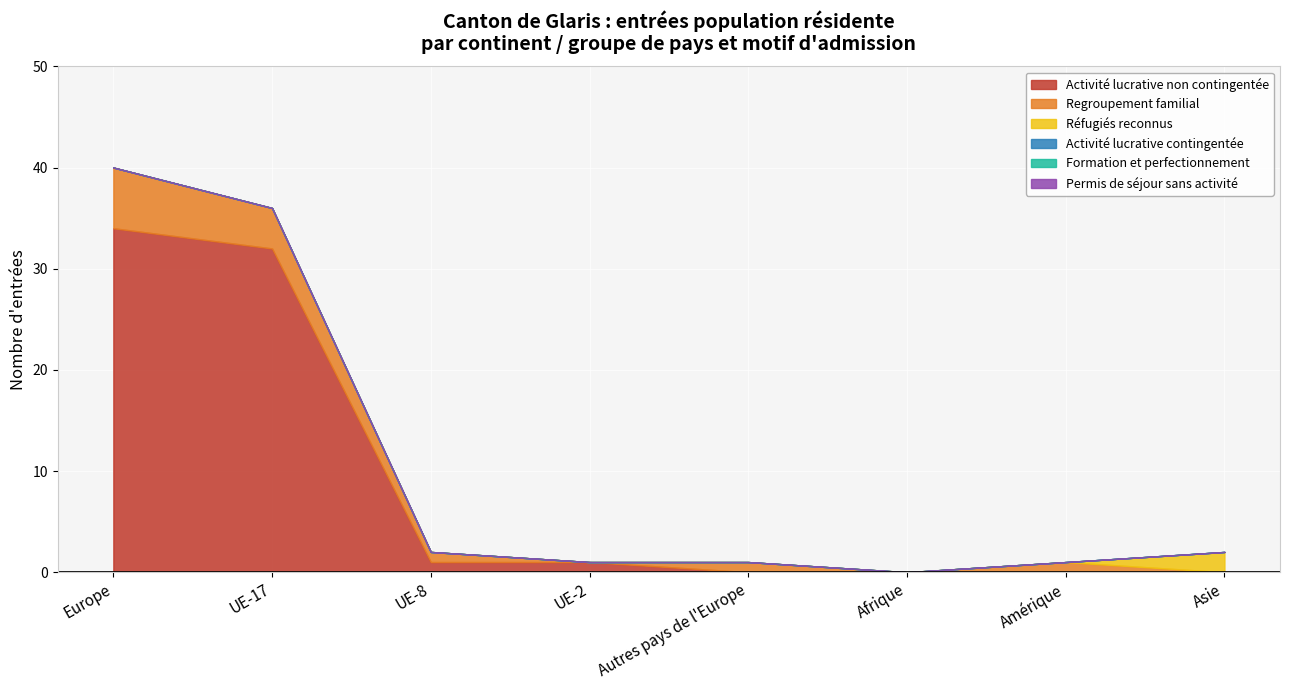

What is the spread (max minus min) of values at Amérique?

1